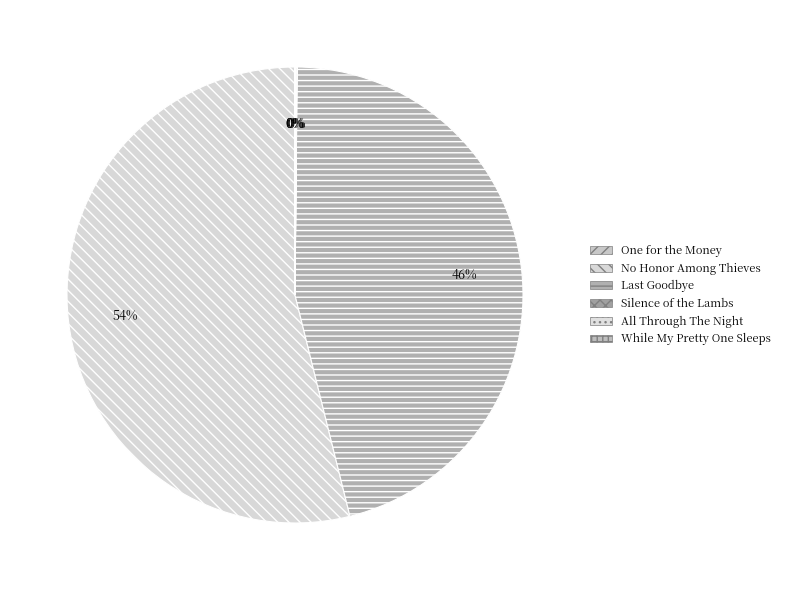

To the nearest percent, what is the difference between the largest and smallest slice percentages?

54%